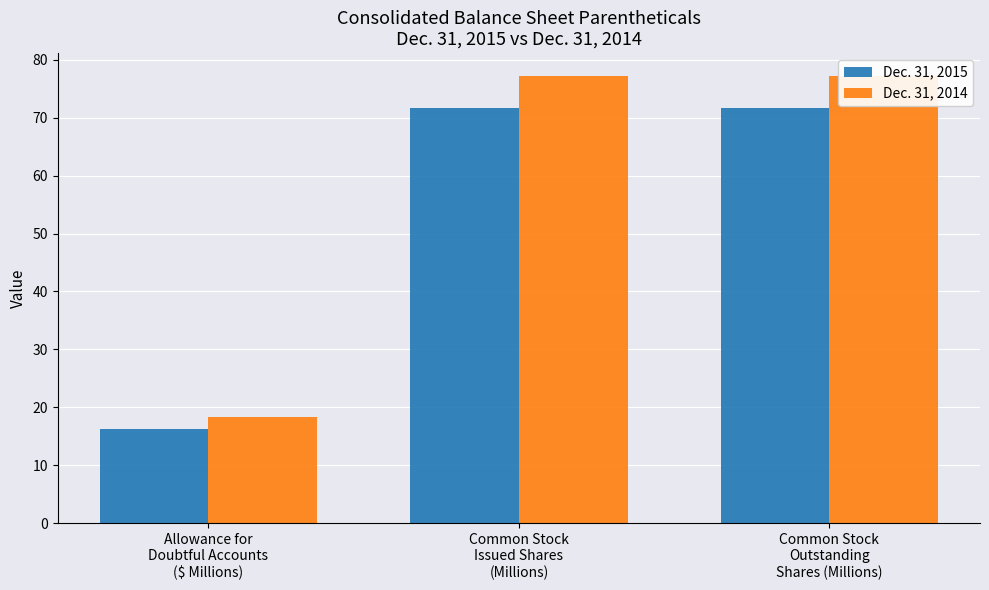

Are the bars horizontal?

No